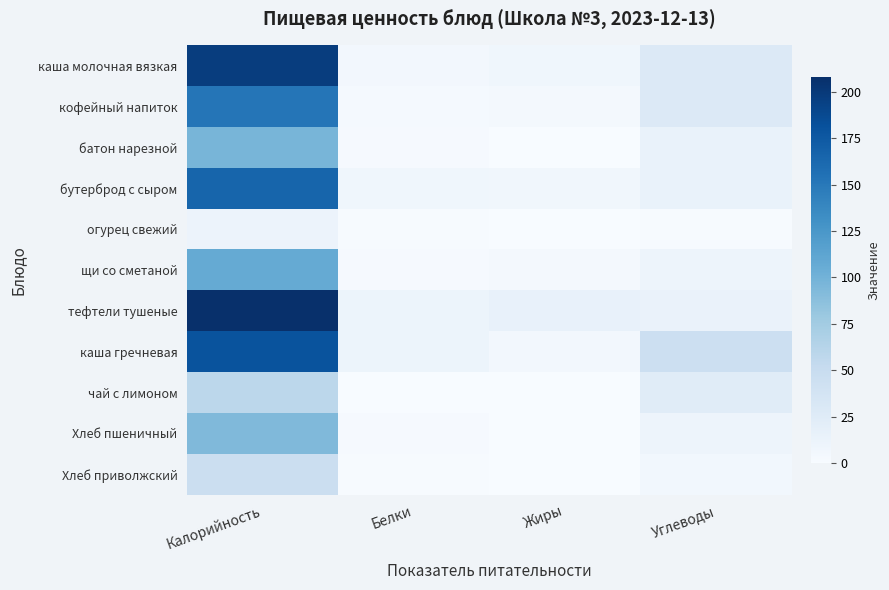

Rank the series by their maximum value, from highest to lowest.

тефтели тушеные, каша молочная вязкая, каша гречневая, бутерброд с сыром, кофейный напиток, щи со сметаной, батон нарезной, Хлеб пшеничный, чай с лимоном, Хлеб приволжский, огурец свежий